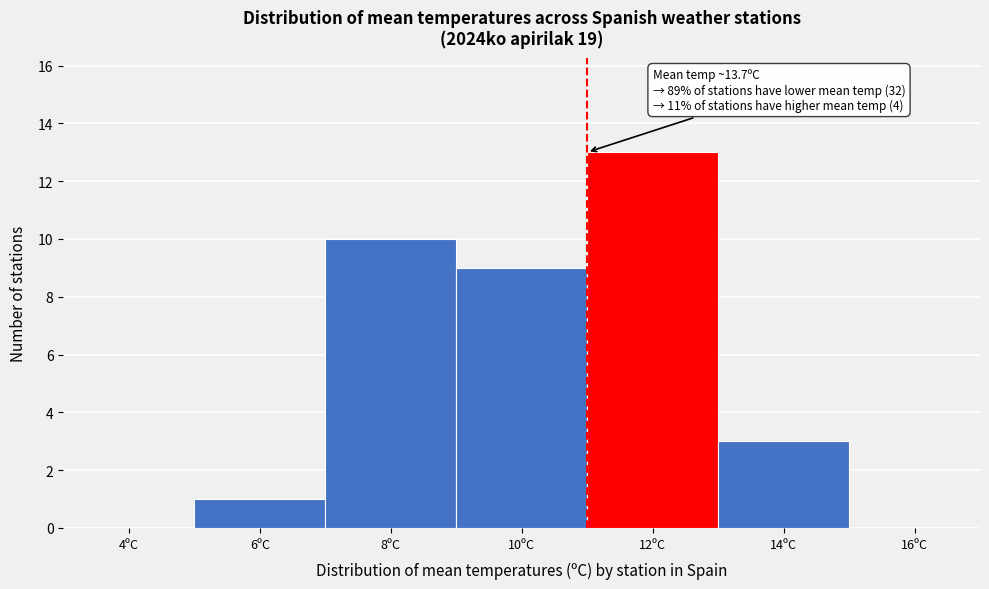

Reading left to right, what are all the values shown in this chart?

4ºC=0	6ºC=1	8ºC=10	10ºC=9	12ºC=13	14ºC=3	16ºC=0